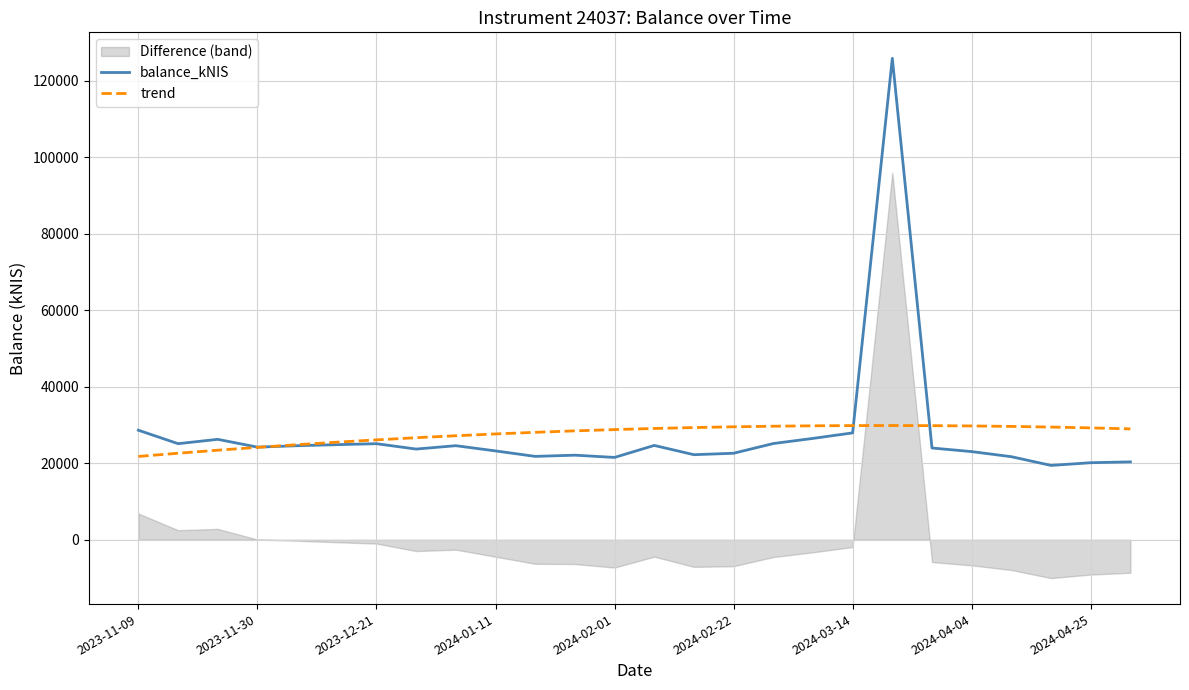

What is the greatest value displayed?

125848.6